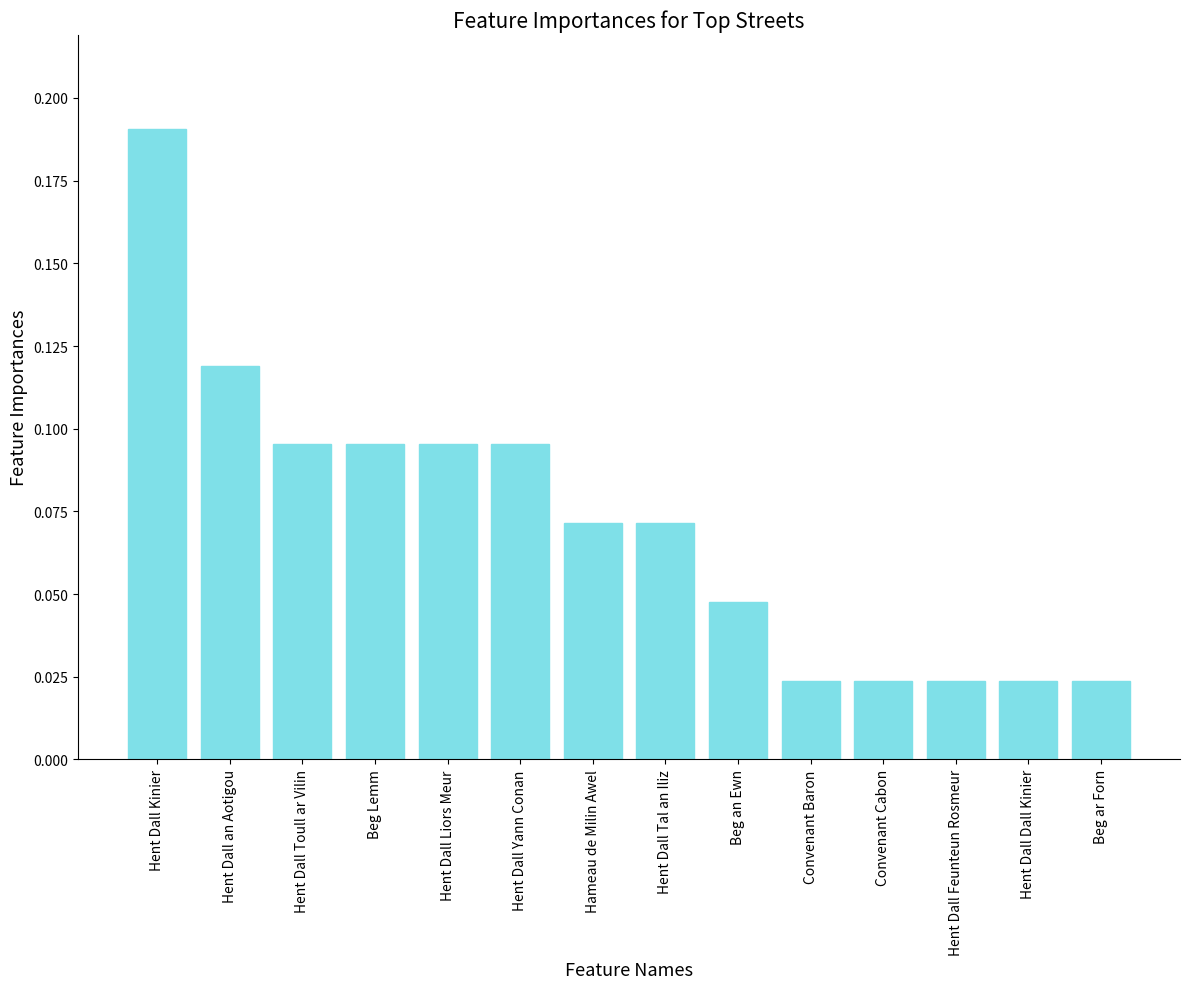

Between Hent Dall Tal an Iliz and Convenant Cabon, which is larger?

Hent Dall Tal an Iliz